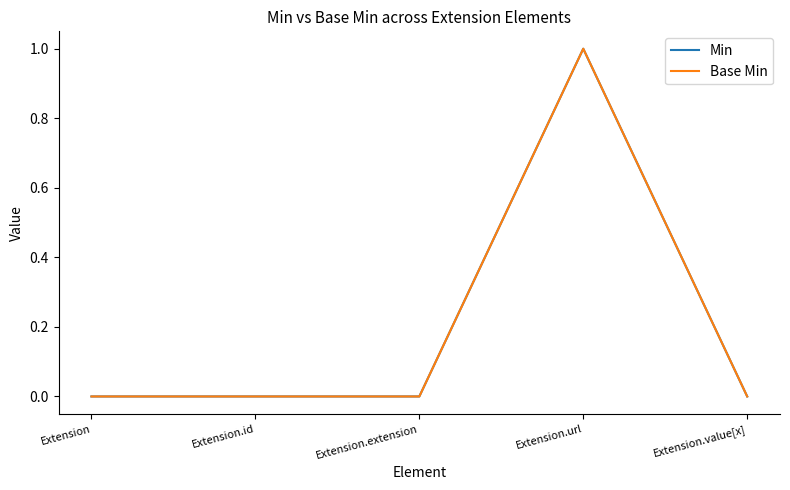

Does the chart display data point markers on the line(s)?

No